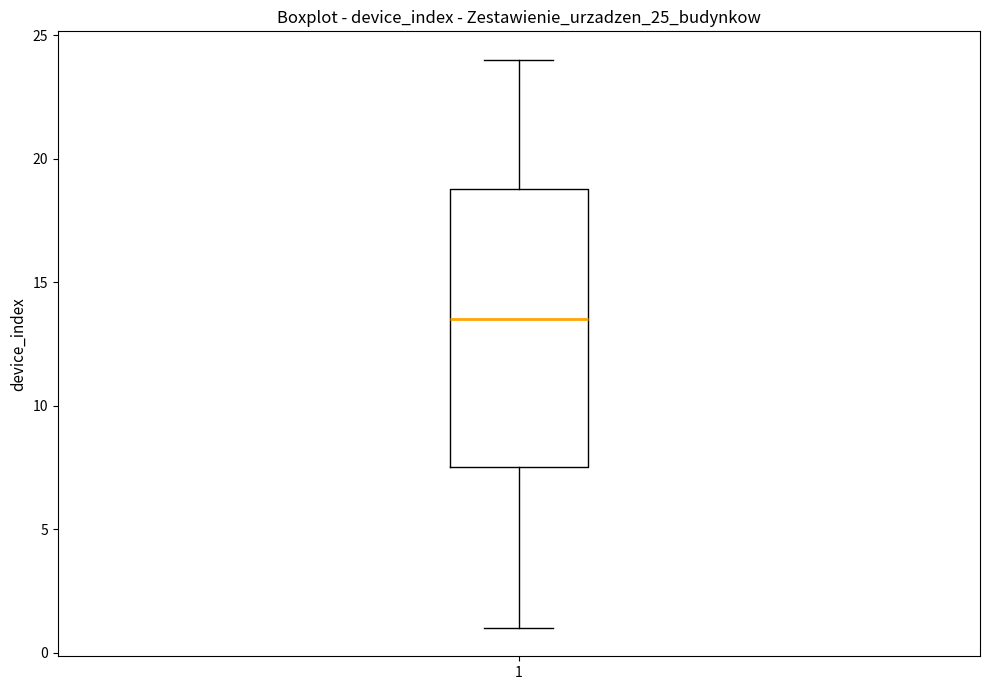

Read this box plot against the y-axis: the position of the median line, the range covered by the box, and the ends of both whiskers. The values are not printed on the chart, so give them approximately, as read against the axis.

median 13.5, box 7.5 to 19.0, whiskers 1.0 to 24.0